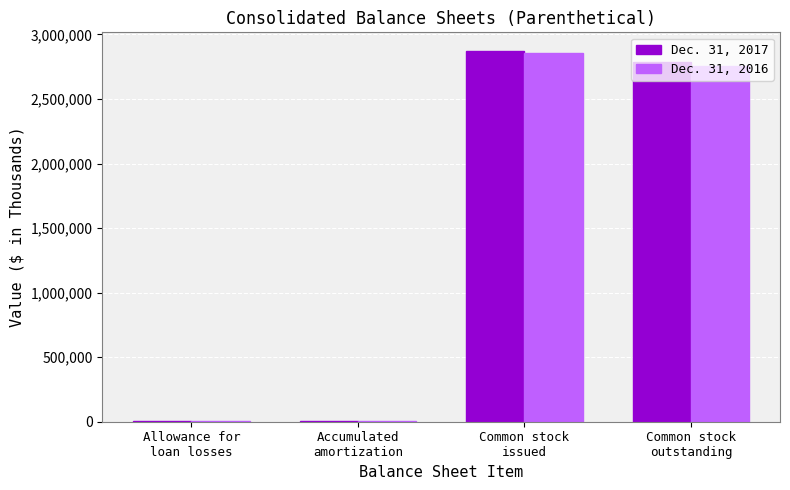

What are all the series names shown in the legend?

Dec. 31, 2017, Dec. 31, 2016